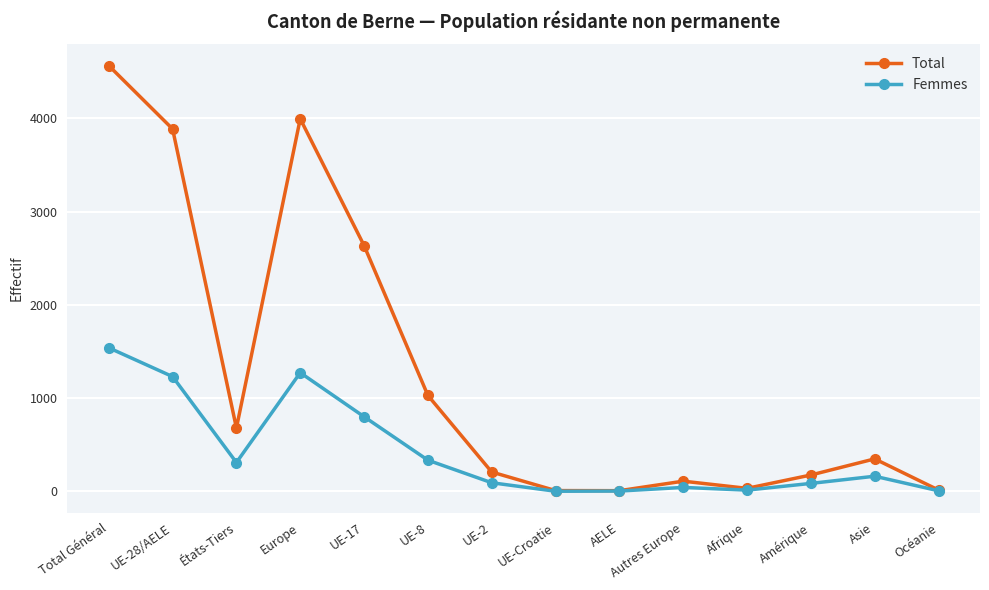

True or false: Total has a value of 6368 at UE-28/AELE.

False